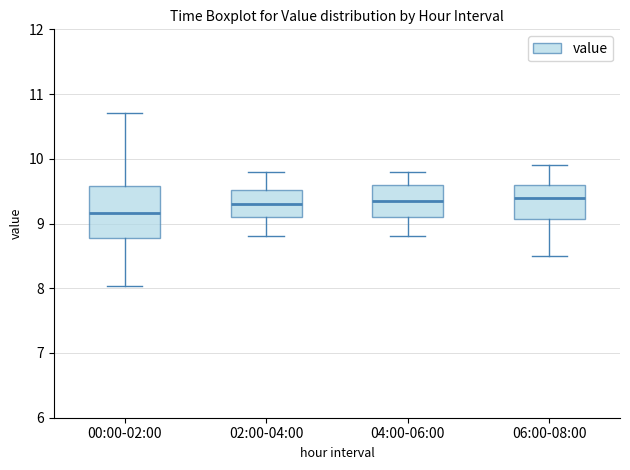

Reading left to right, transcribe this box plot: for each box, give where its median line is, the range the box spans, and where its two whiskers end, as read against the y-axis. The values are not printed on the chart, so give them approximately, as read against the axis.

00:00-02:00: median 9.2, box 8.8 to 9.6, whiskers 8.0 to 10.7
02:00-04:00: median 9.3, box 9.1 to 9.5, whiskers 8.8 to 9.8
04:00-06:00: median 9.4, box 9.1 to 9.6, whiskers 8.8 to 9.8
06:00-08:00: median 9.4, box 9.1 to 9.6, whiskers 8.5 to 9.9